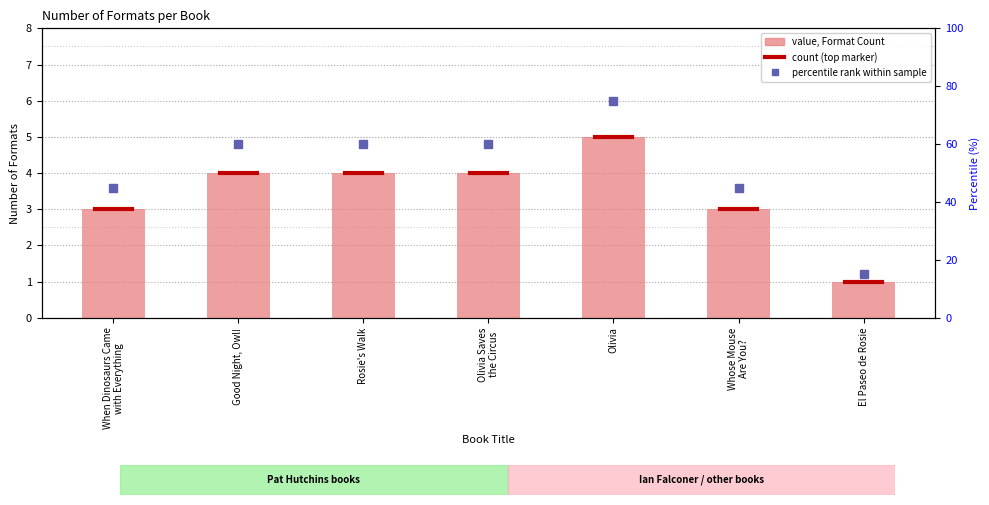

The Number of Formats series shows 2 at When Dinosaurs Came
with Everything. True or false?

False